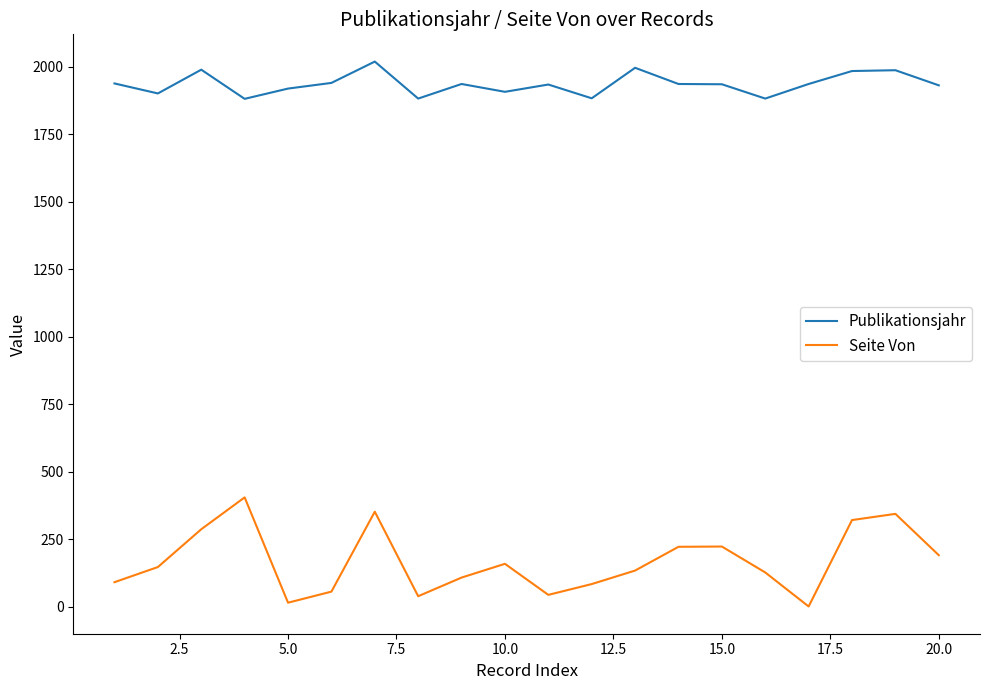

True or false: Seite Von has more than 0 interior local peaks.

True